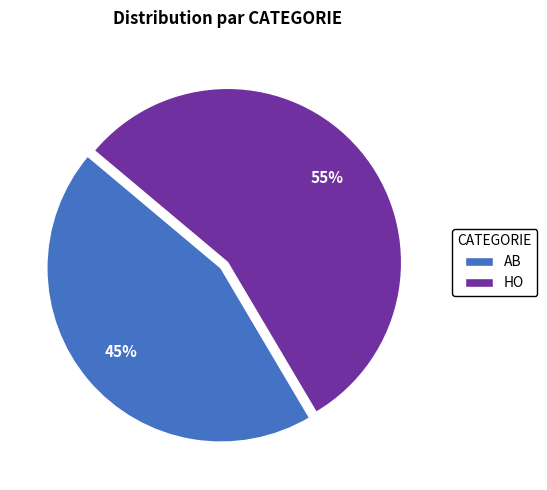

True or false: HO accounts for 69% of the total.

False